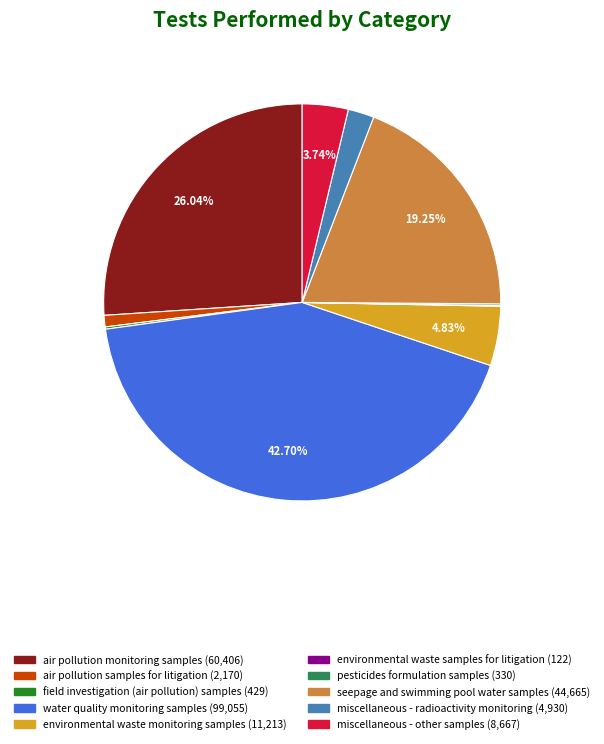

Is the sum of air pollution samples for litigation and miscellaneous - other samples greater than half?

No